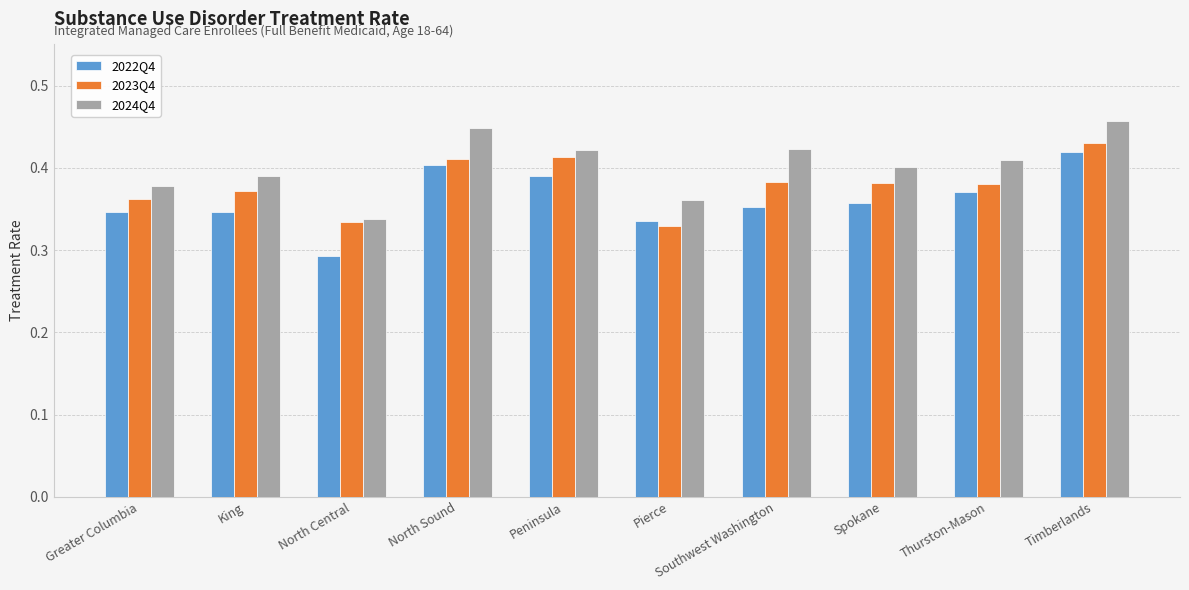

How many series are shown in this chart?

3